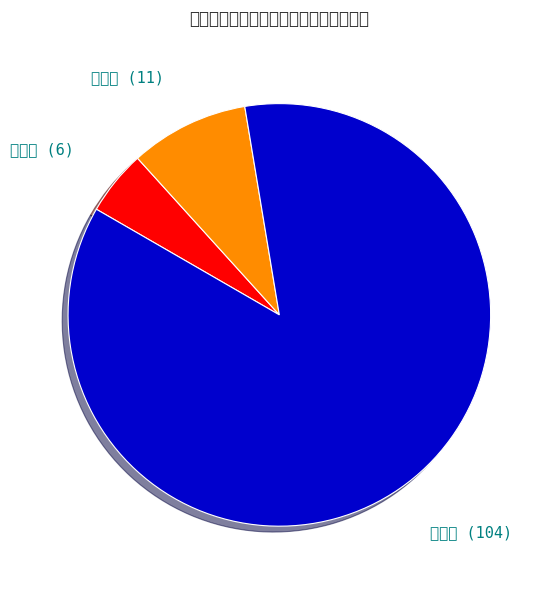

Which slice is the largest?

雨量站